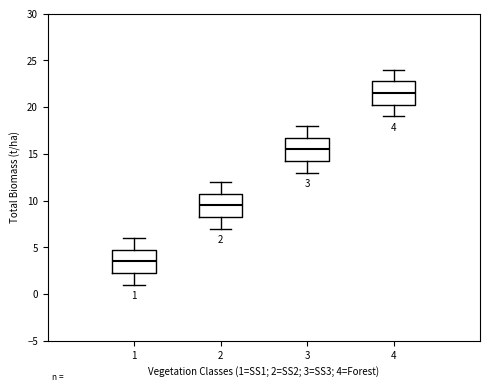

Which box's median line is the lowest?

1